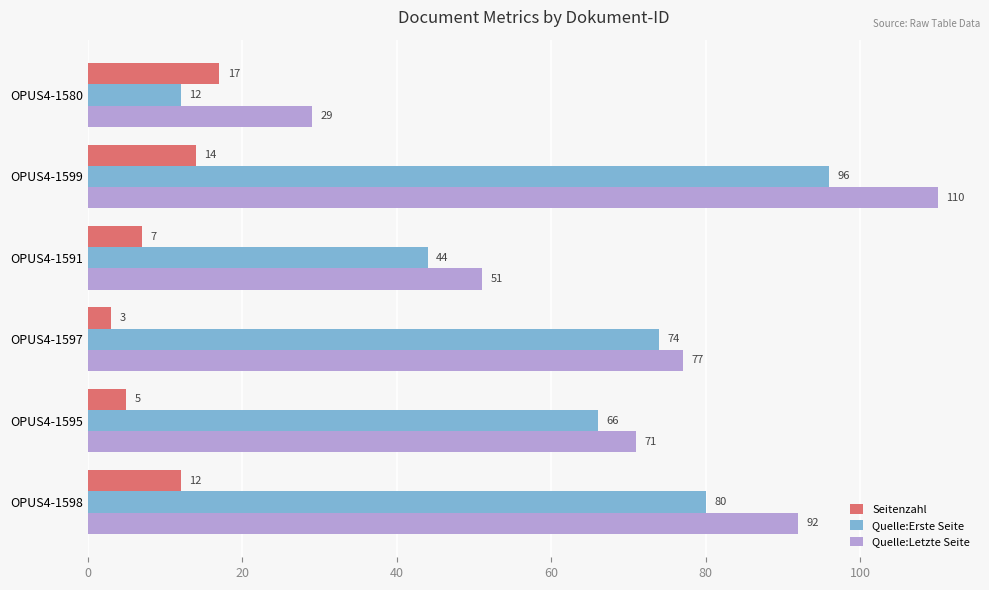

Where is Quelle:Letzte Seite nearest to the value 69?

OPUS4-1595